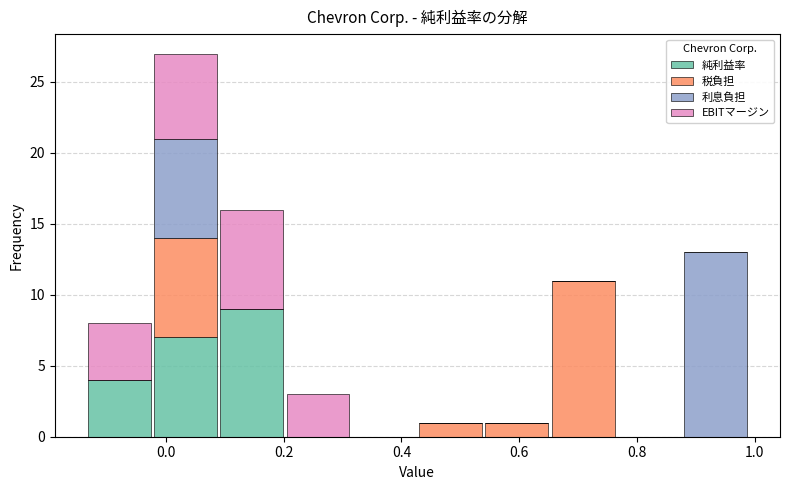

Reading left to right, list every stacked bar in this chart as the range it spans on the x-axis followed by its total height. Neither the bar edges nor the heights are printed on the chart, so give them approximately, as read against the axes.

-0.14 to -0.02: 8
-0.02 to 0.08: 27
0.08 to 0.20: 16
0.20 to 0.32: 3
0.32 to 0.42: 0
0.42 to 0.54: 1
0.54 to 0.66: 1
0.66 to 0.76: 11
0.76 to 0.88: 0
0.88 to 1.00: 13